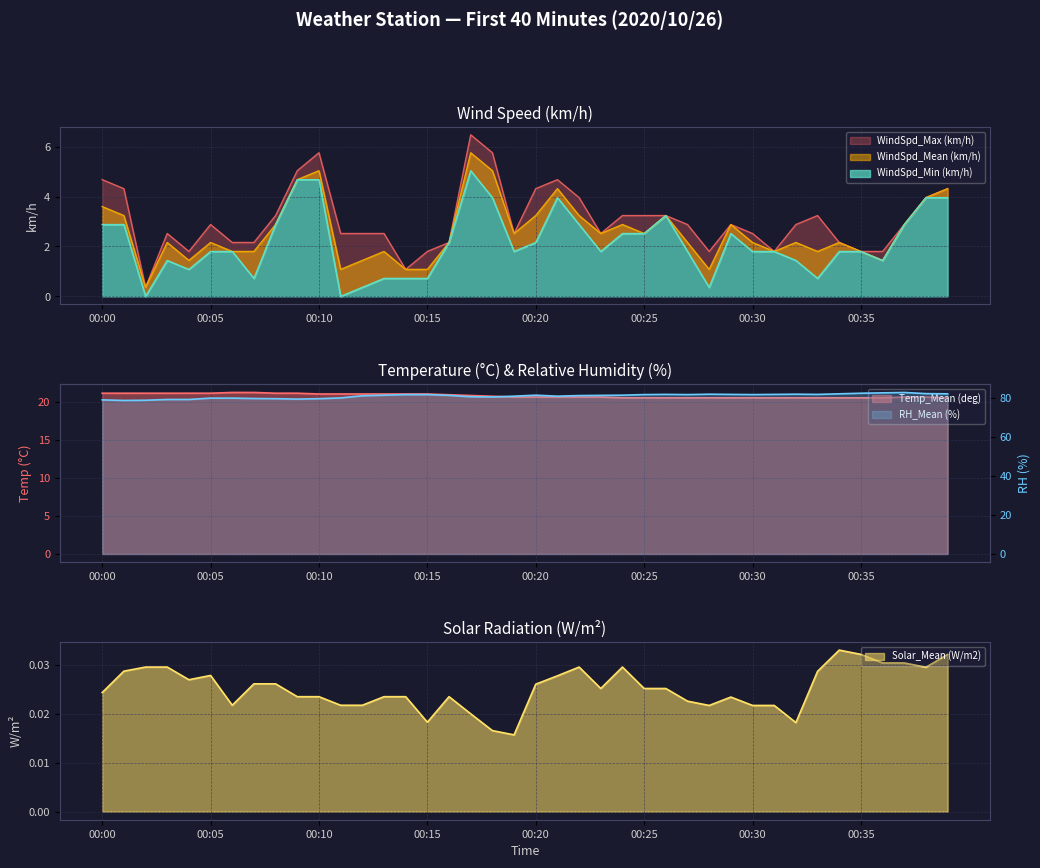

What is the difference between the WindSpd_Min (km/h) values at 00:29 and 00:32?

1.1